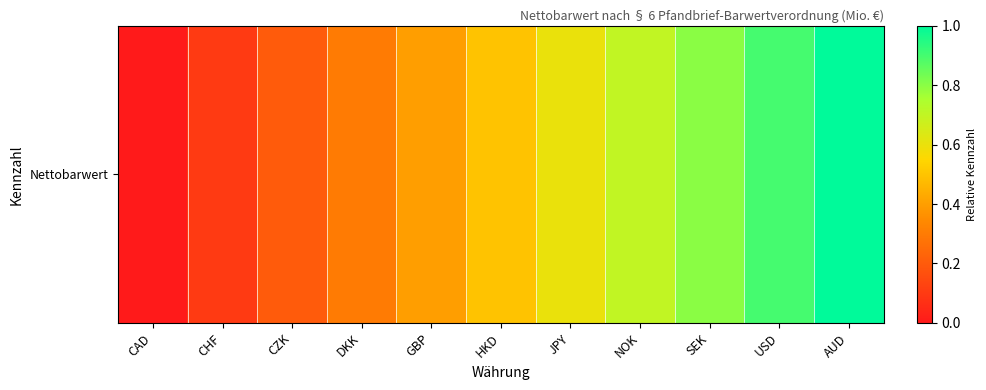

The value at CZK is 0.2. True or false?

True